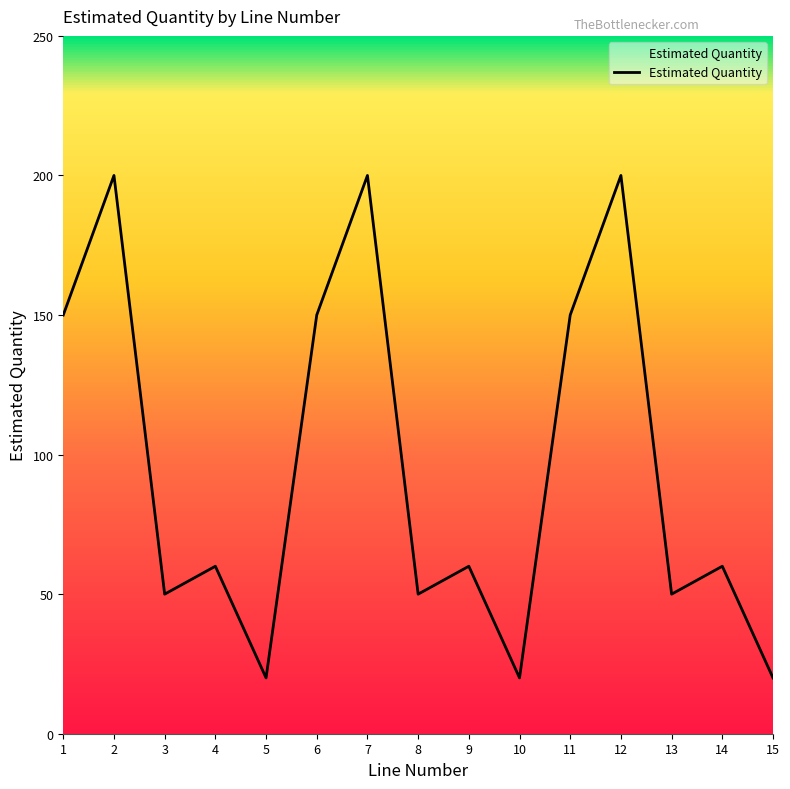

Reading right to left, what are all the values shown in this chart?

20	60	50	200	150	20	60	50	200	150	20	60	50	200	150